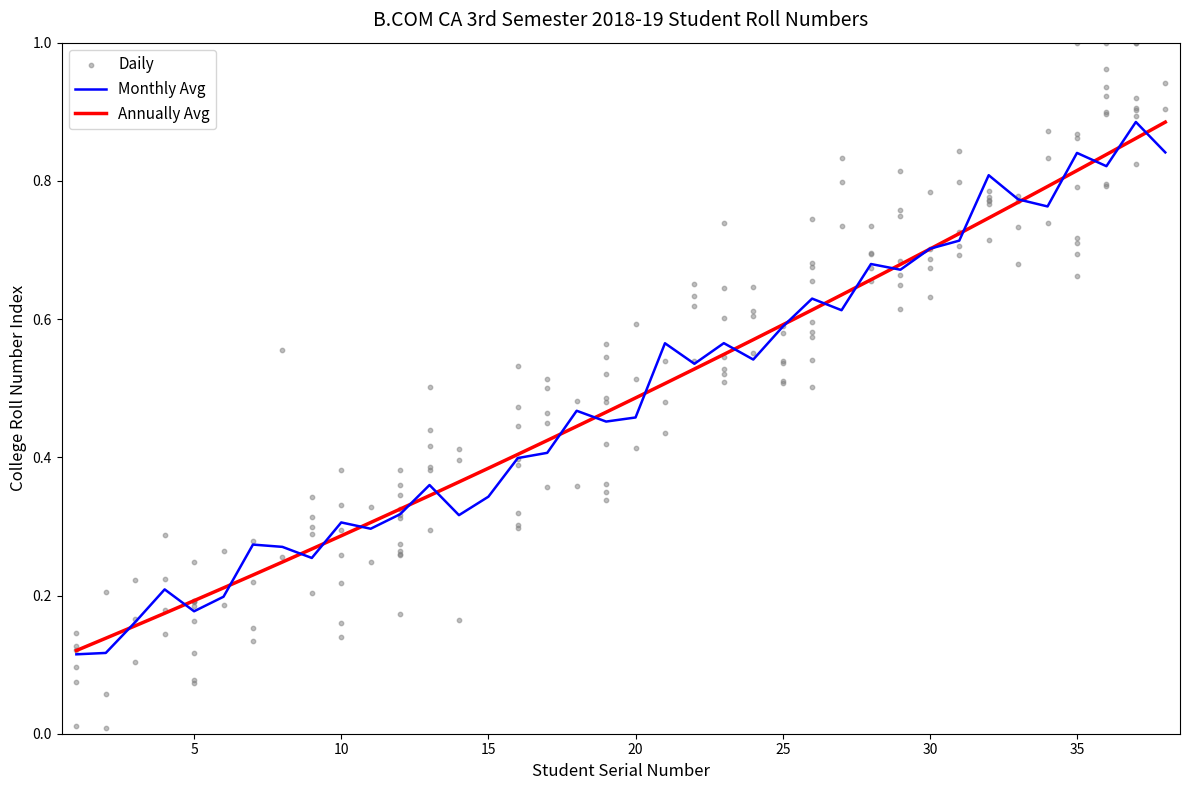

At which category is the sum across all series the highest?

37